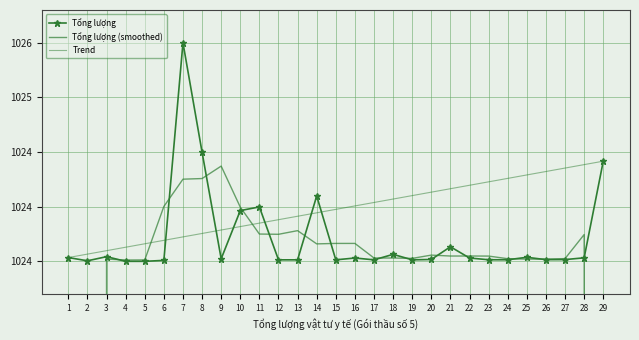

The Tổng lượng series shows 630.5 at 12. True or false?

False